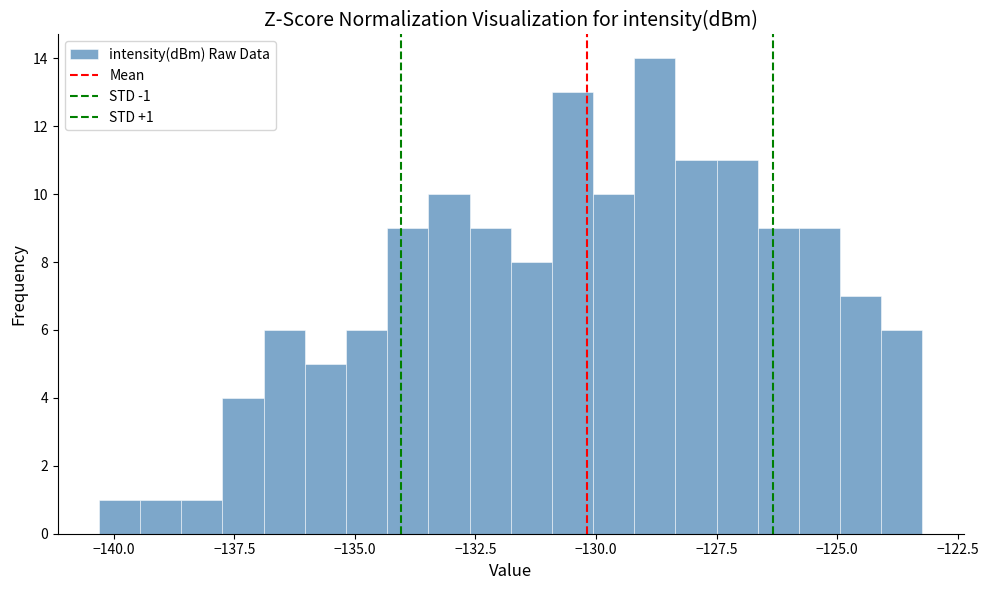

Around what value on the x-axis is the tallest bar? Give the approximate position of its centre, as read against the axis.

-129.0